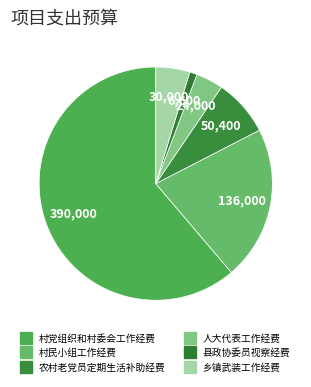

What is the smallest slice in the pie chart?

县政协委员视察经费